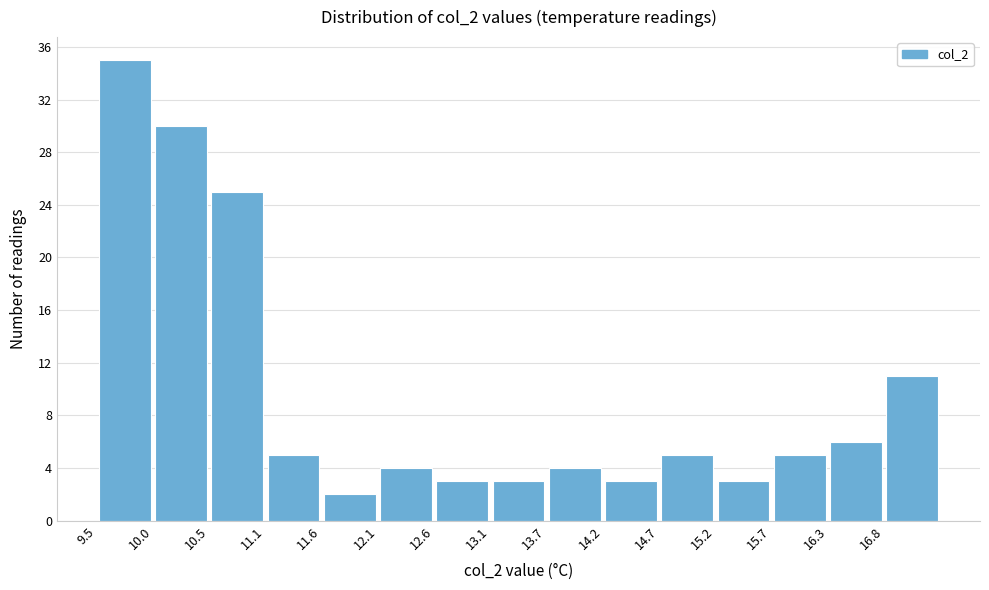

Reading left to right, list every bar in this chart as the range it spans on the x-axis followed by its height. Neither the bar edges nor the heights are printed on the chart, so give them approximately, as read against the axes.

9.50 to 10.02: 35
10.02 to 10.54: 30
10.54 to 11.06: 25
11.06 to 11.58: 5
11.58 to 12.10: 2
12.10 to 12.62: 4
12.62 to 13.14: 3
13.14 to 13.66: 3
13.66 to 14.18: 4
14.18 to 14.70: 3
14.70 to 15.22: 5
15.22 to 15.74: 3
15.74 to 16.26: 5
16.26 to 16.78: 6
16.78 to 17.30: 11